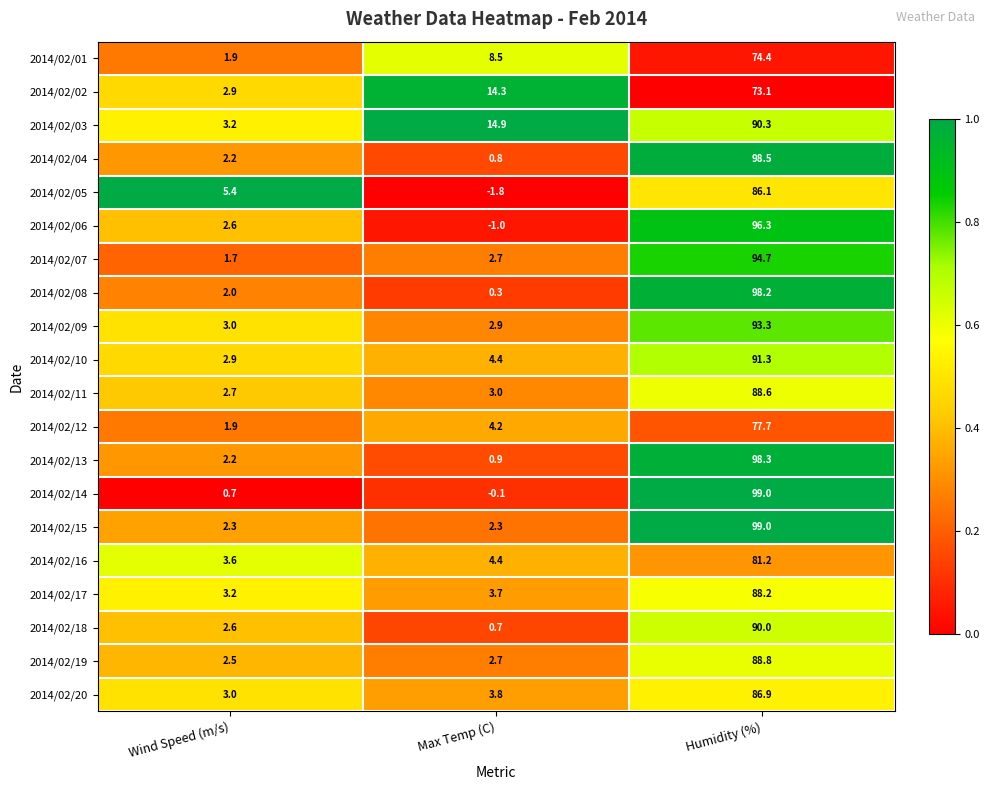

At which category is the sum across all series the highest?

Humidity (%)